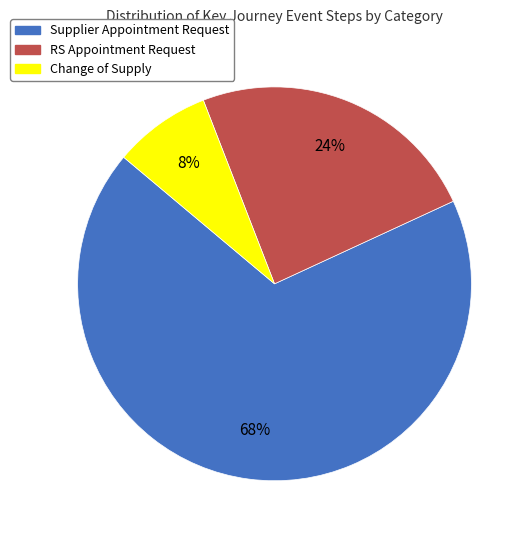

Does RS Appointment Request represent more than half of the total?

No